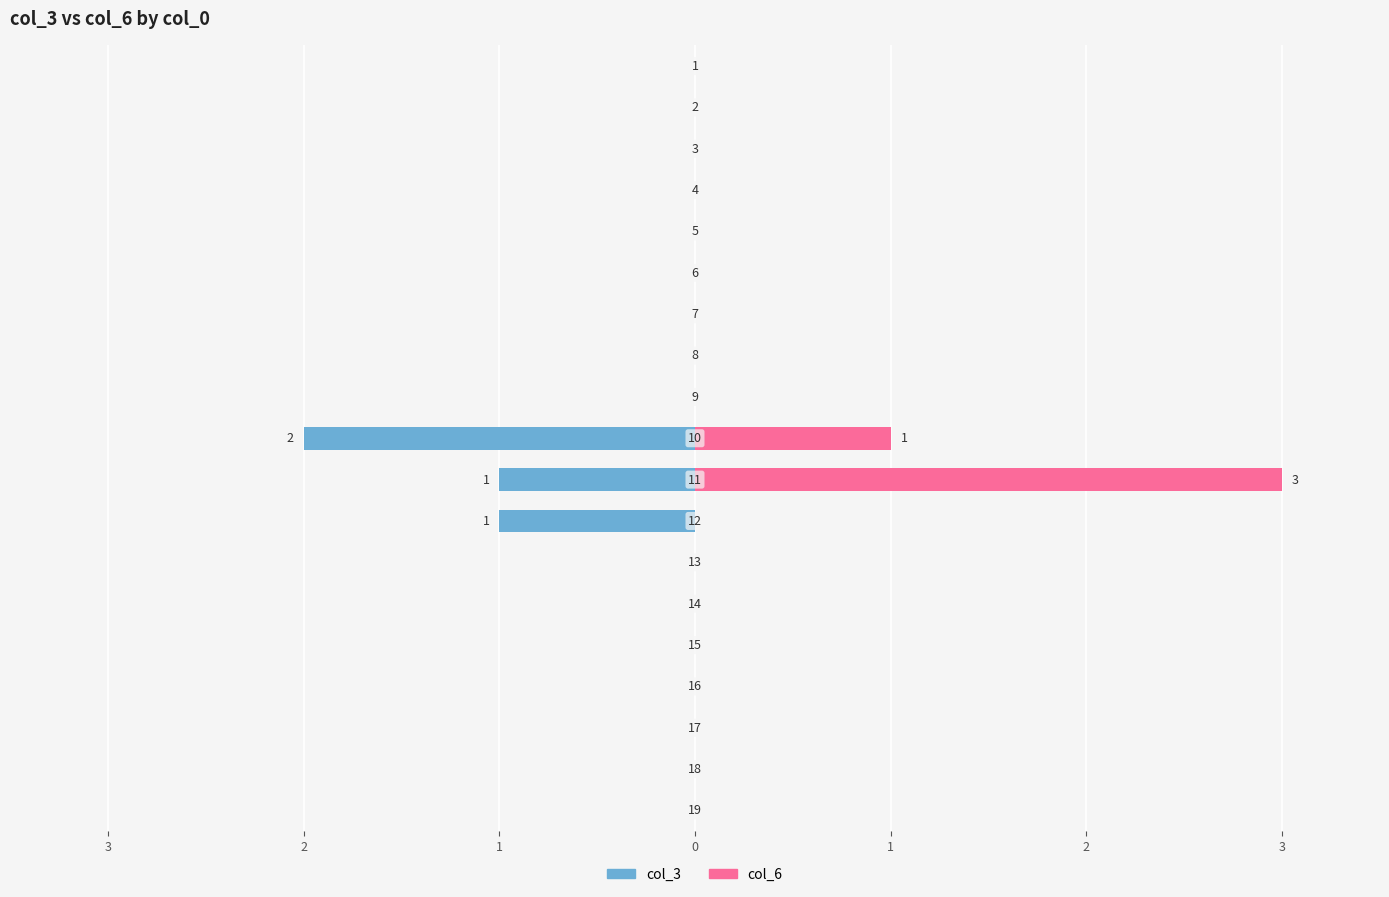

Count the col_6 values in the range 0 to 1.

18